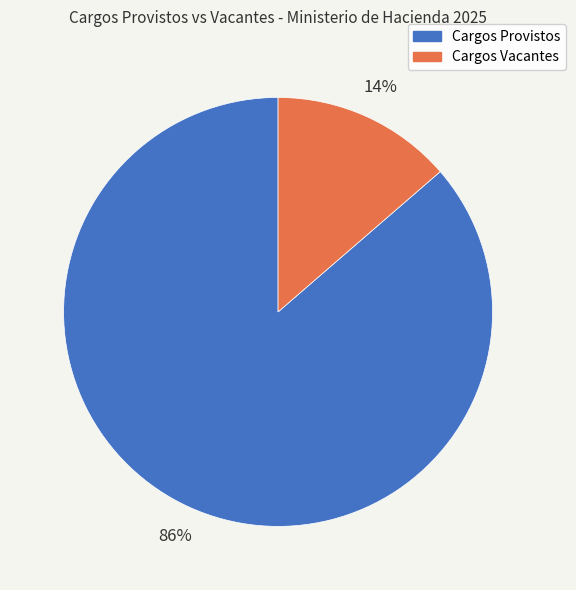

Which slice is the smallest?

Cargos Vacantes